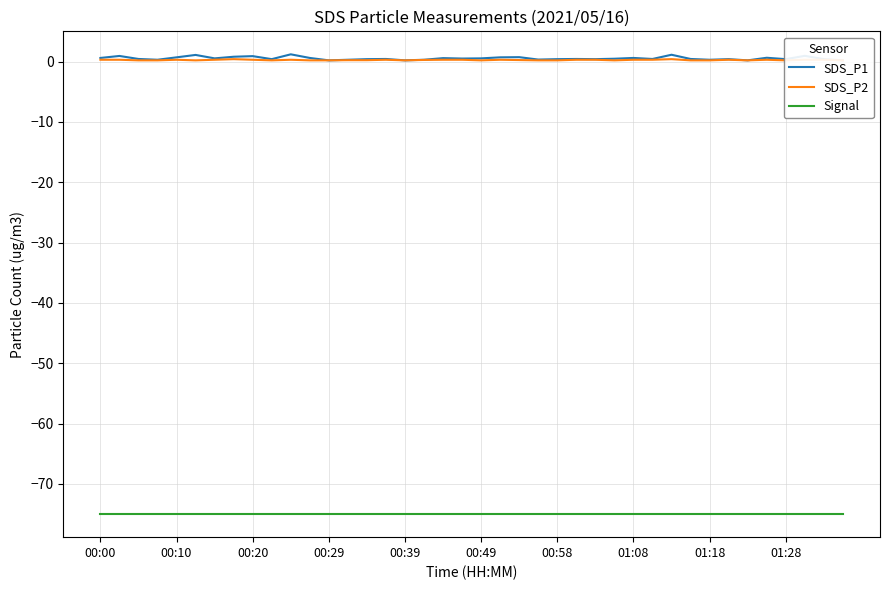

How many categories are shown in the chart?

40